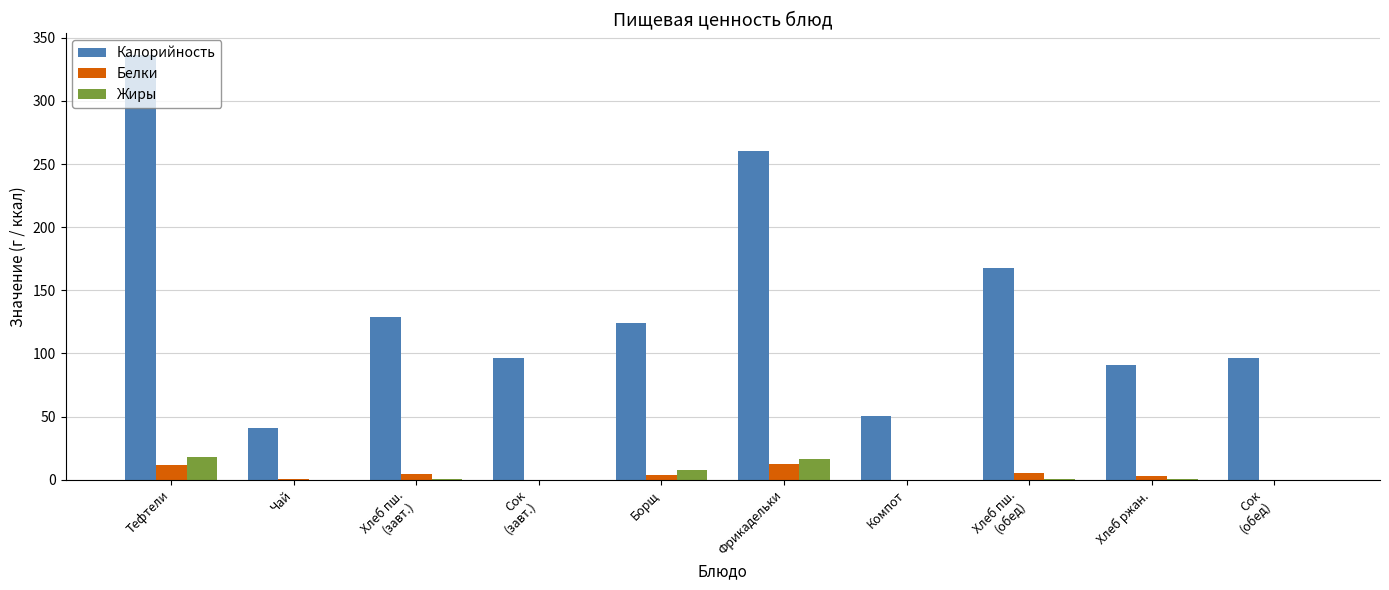

Between Фрикадельки and Хлеб ржан., which series saw the biggest shift?

Калорийность